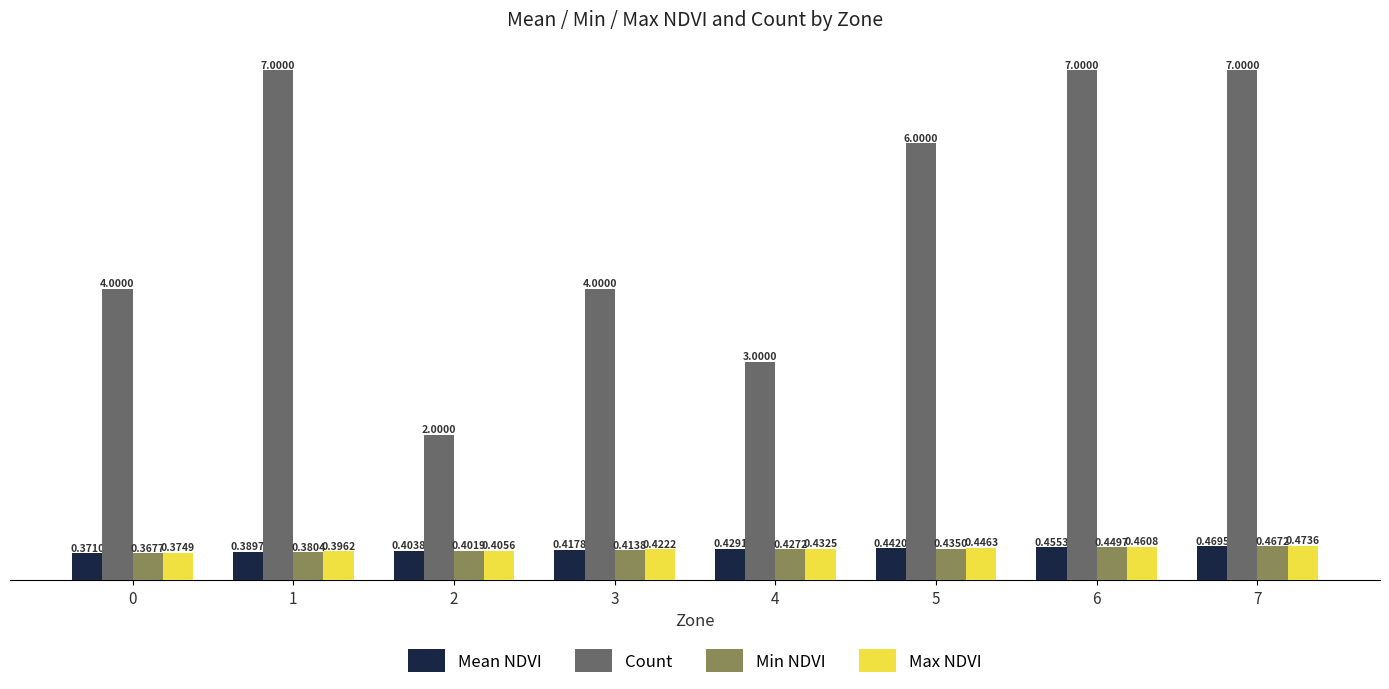

Is the value of Min NDVI at 4 greater than the value of Mean NDVI at 6?

No